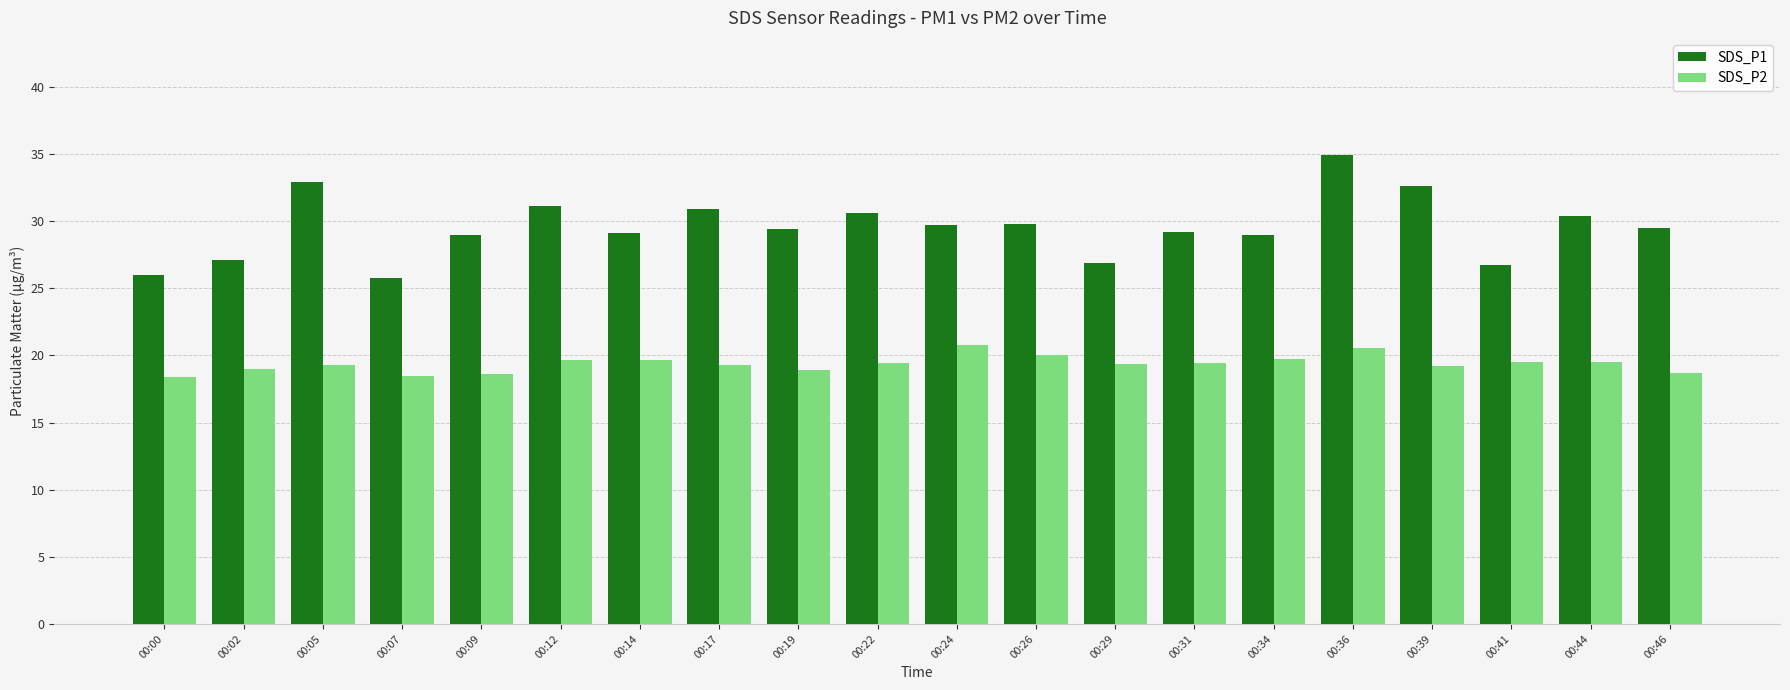

How many series are shown in this chart?

2